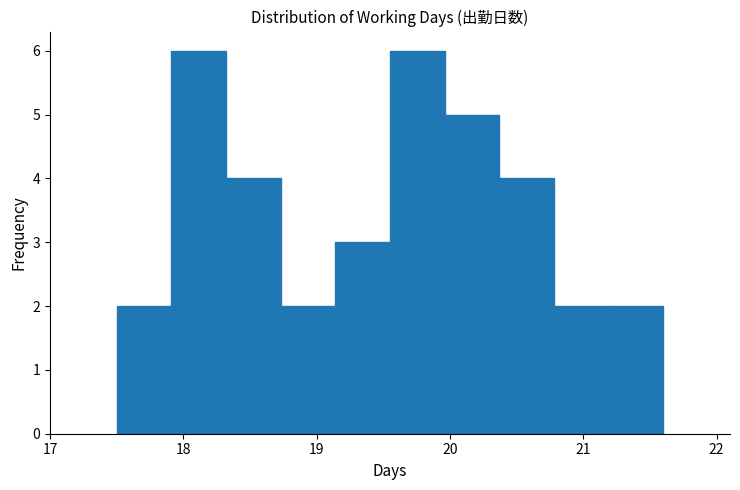

Reading left to right, list every bar in this chart as the range it spans on the x-axis followed by its height. Neither the bar edges nor the heights are printed on the chart, so give them approximately, as read against the axes.

17.50 to 17.91: 2
17.91 to 18.32: 6
18.32 to 18.73: 4
18.73 to 19.14: 2
19.14 to 19.55: 3
19.55 to 19.96: 6
19.96 to 20.37: 5
20.37 to 20.78: 4
20.78 to 21.19: 2
21.19 to 21.60: 2